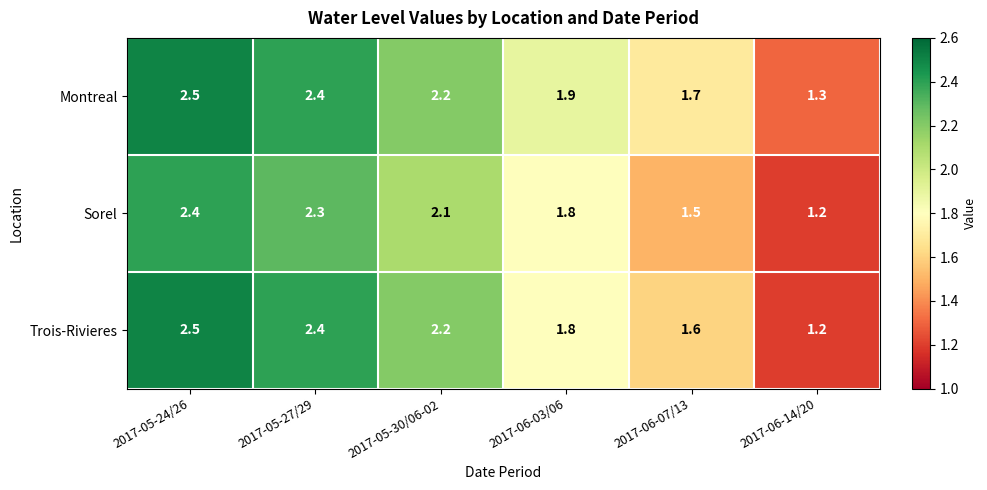

Reading left to right, transcribe all the data shown in this chart.

Montreal: 2.5	2.4	2.2	1.9	1.7	1.3
Sorel: 2.4	2.3	2.1	1.8	1.5	1.2
Trois-Rivieres: 2.5	2.4	2.2	1.8	1.6	1.2